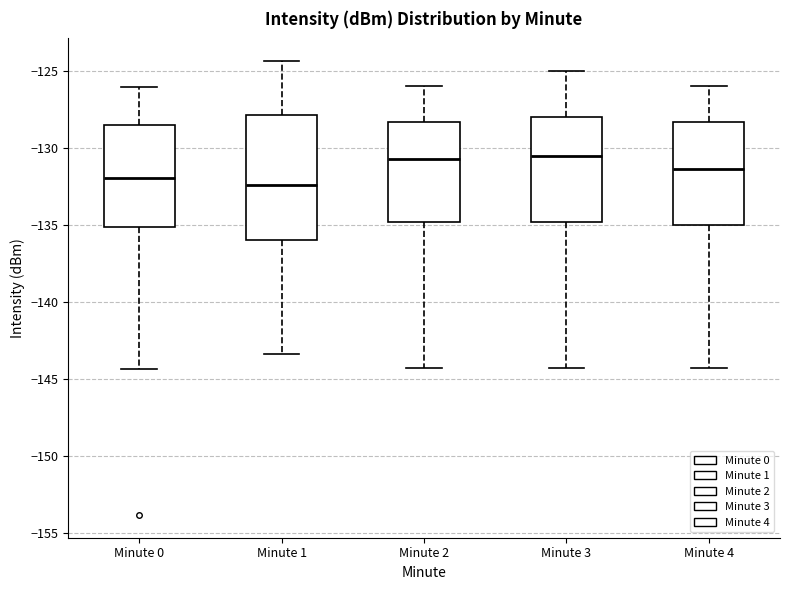

Which box is the tallest, from its lower edge to its upper edge?

Minute 1